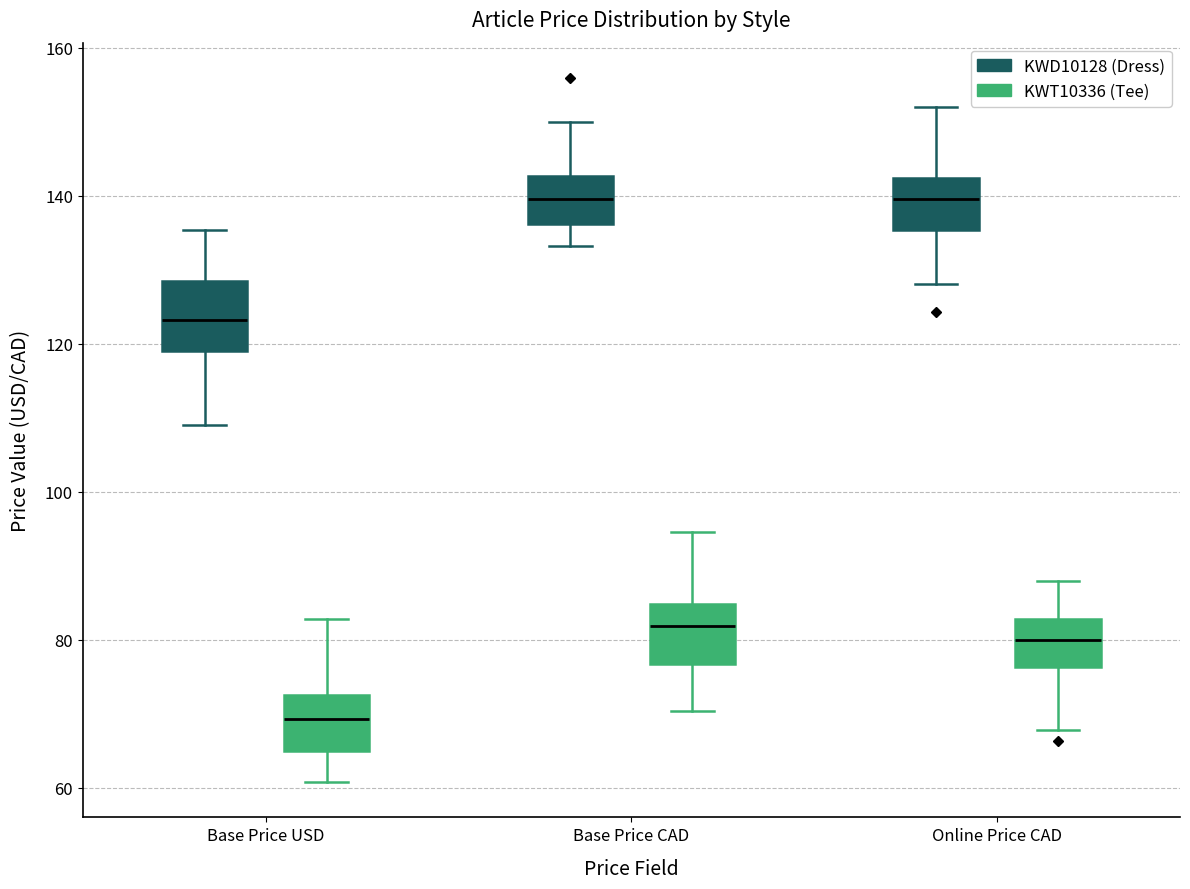

Reading left to right, transcribe this box plot: for each box, give where its median line is, the range the box spans, and where its two whiskers end, as read against the y-axis. The values are not printed on the chart, so give them approximately, as read against the axis.

Base Price USD (KWD10128 (Dress)): median 124, box 120 to 128, whiskers 110 to 136
Base Price USD (KWT10336 (Tee)): median 70, box 66 to 72, whiskers 60 to 82
Base Price CAD (KWD10128 (Dress)): median 140, box 136 to 142, whiskers 134 to 150
Base Price CAD (KWT10336 (Tee)): median 82, box 76 to 84, whiskers 70 to 94
Online Price CAD (KWD10128 (Dress)): median 140, box 136 to 142, whiskers 128 to 152
Online Price CAD (KWT10336 (Tee)): median 80, box 76 to 82, whiskers 68 to 88